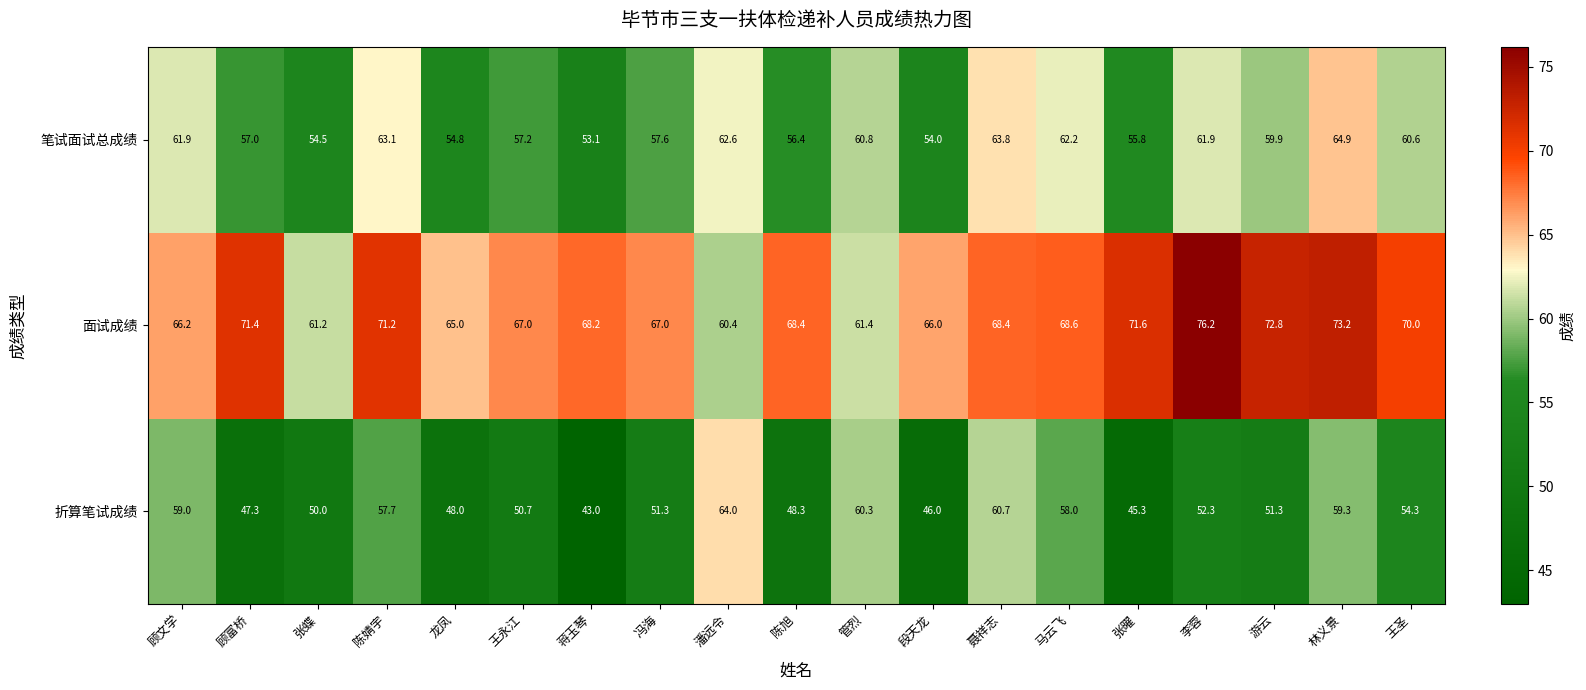

What is the spread (max minus min) of values at 顾富桥?

24.1